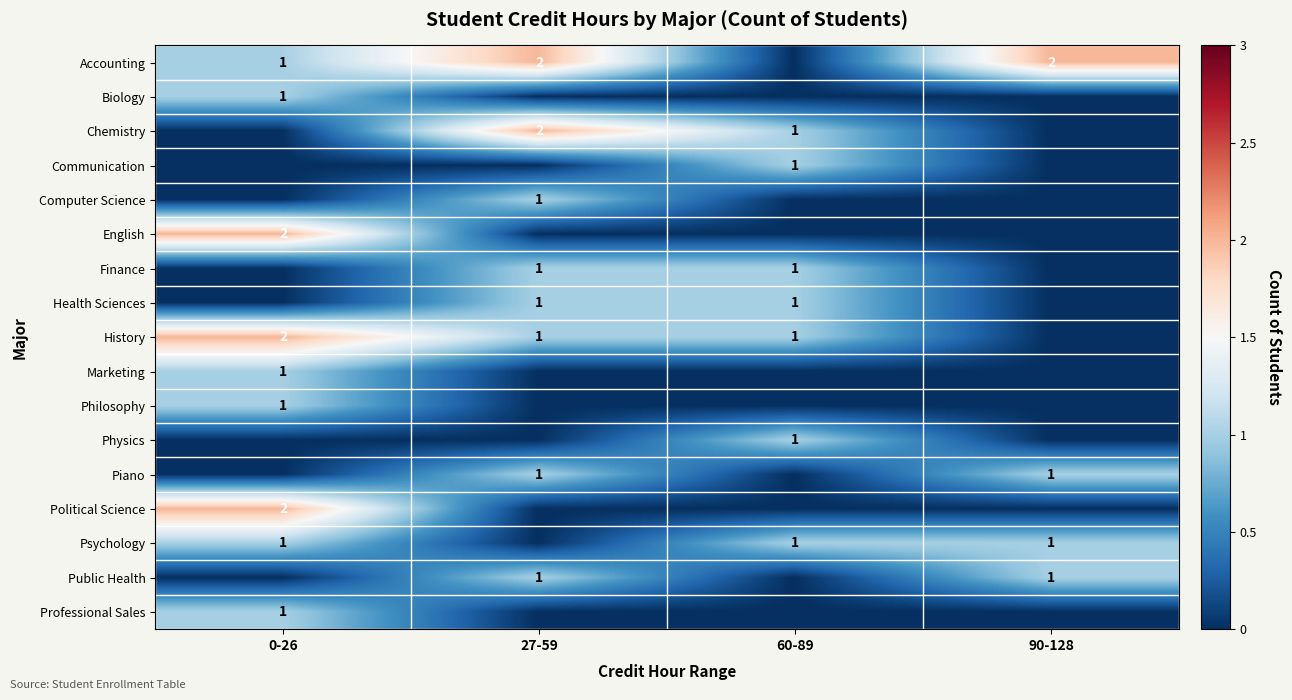

True or false: Health Sciences has a value of 1 at 60-89.

True